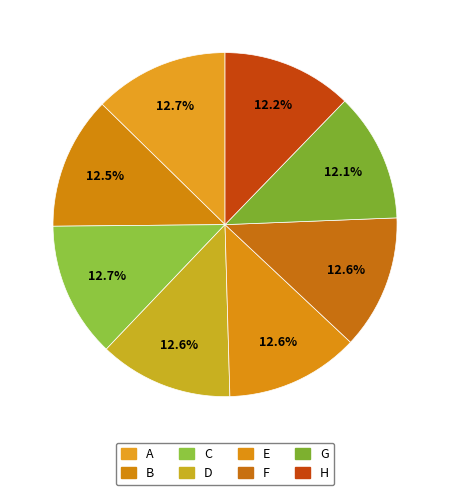

Rank the categories by value from lowest to highest.

G, H, B, E, D, F, A, C